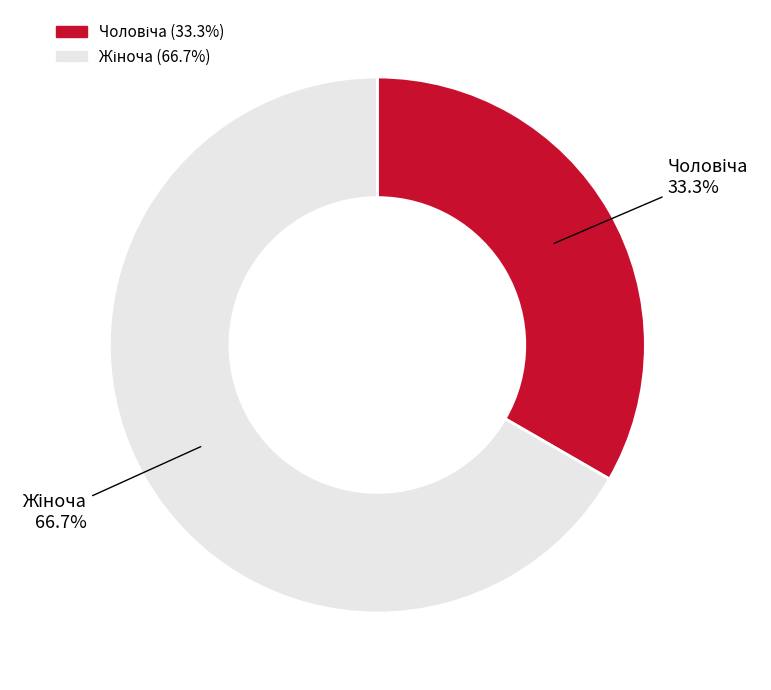

Is there any slice that represents more than half of the pie?

Yes